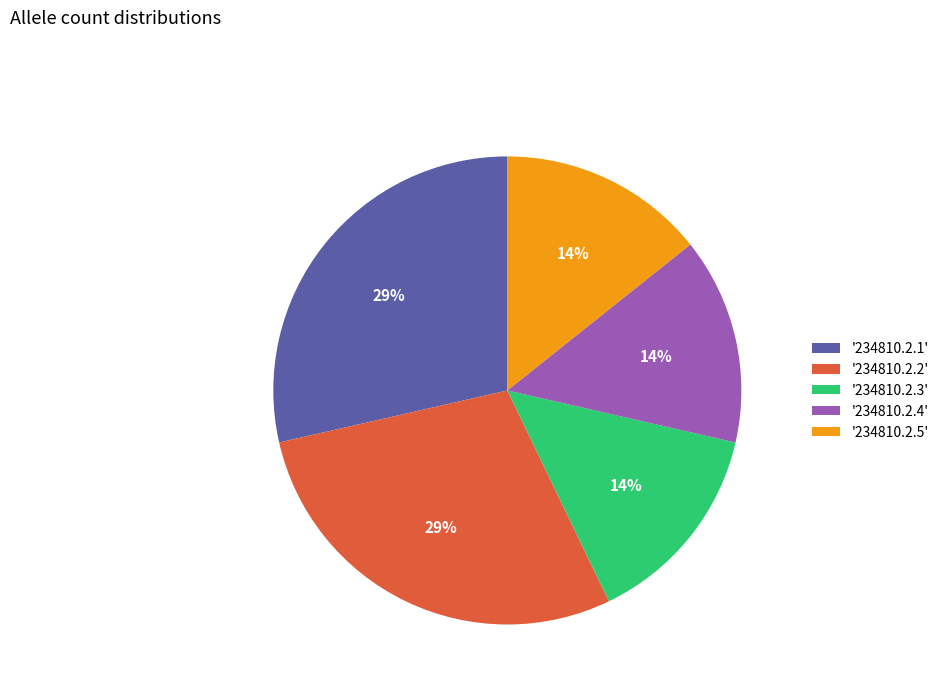

Which has a higher value, '234810.2.1' or '234810.2.3'?

'234810.2.1'